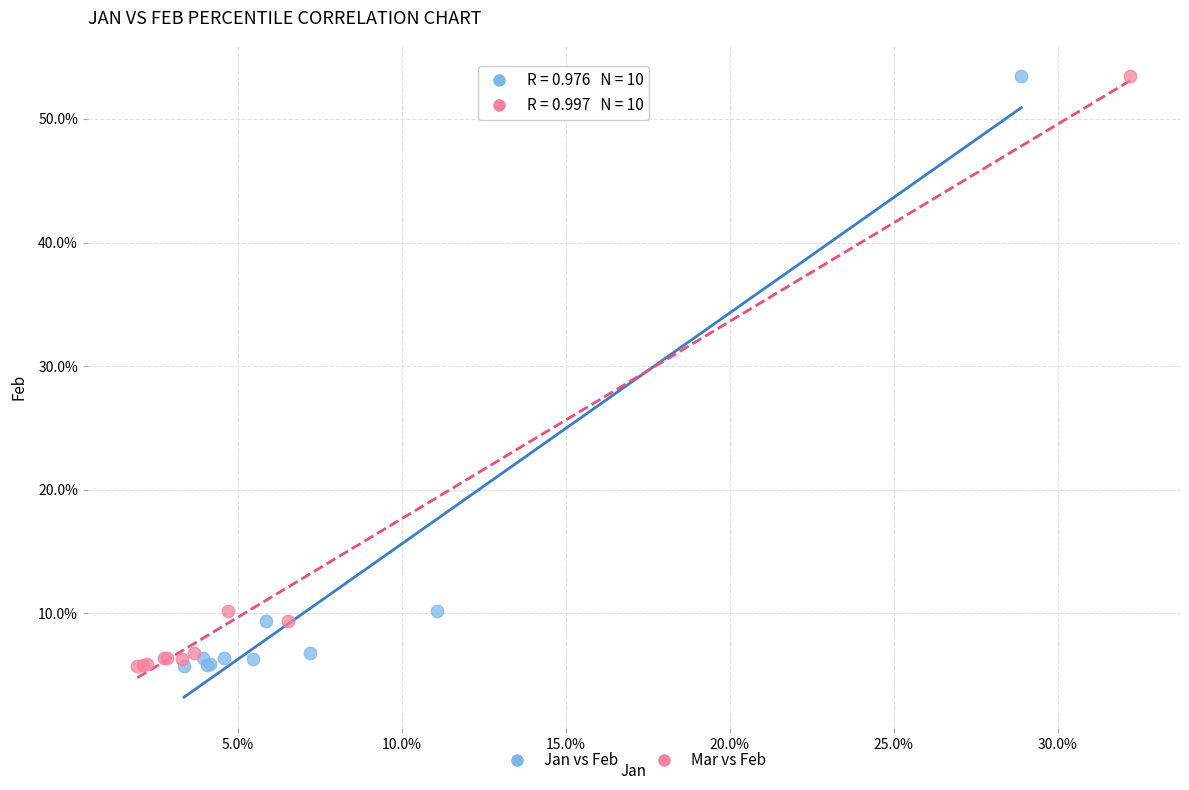

What are all the series names shown in the legend?

Jan vs Feb, Mar vs Feb